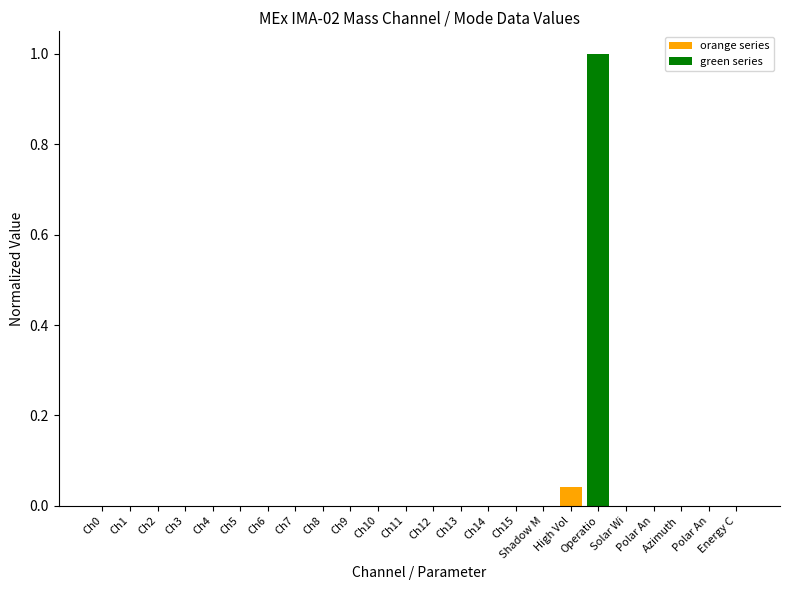

Is the value of orange series at Ch5 greater than the value of green series at Ch8?

No